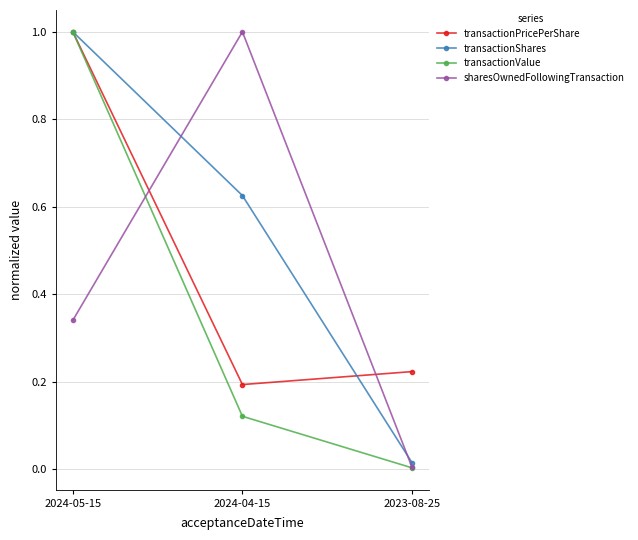

What is the value of the transactionValue point at the 1st from the left?

1.0